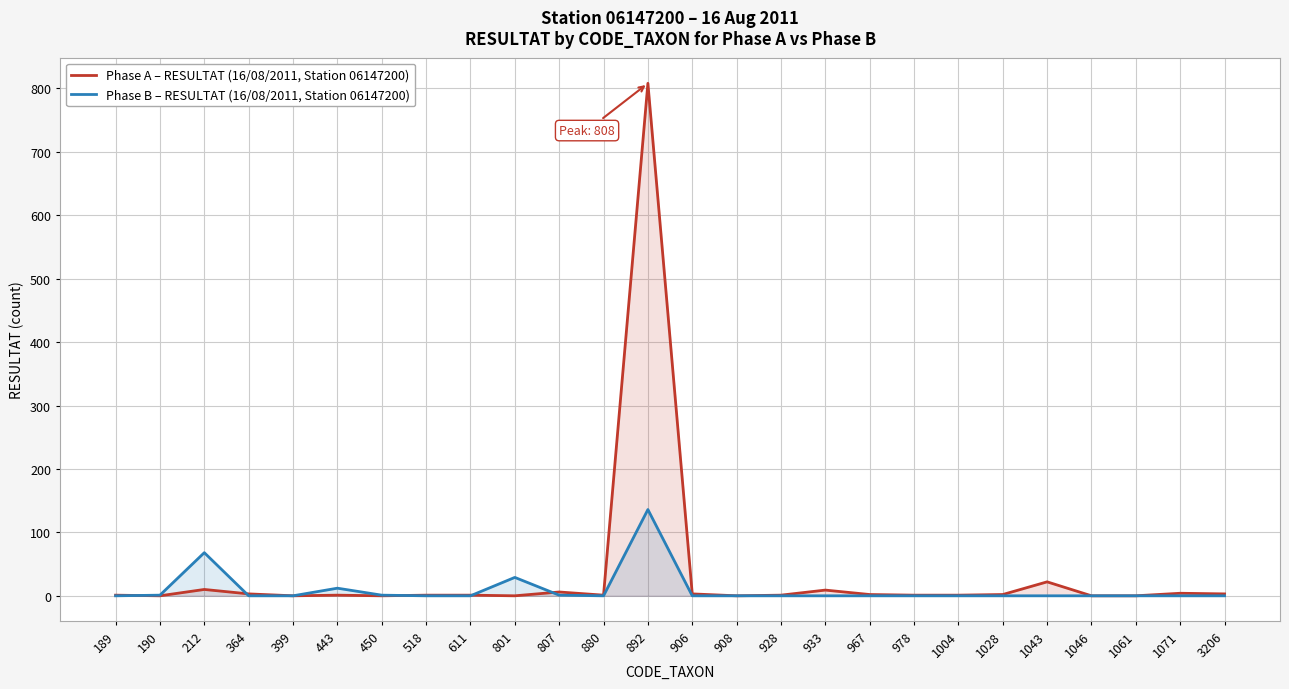

At which label does Phase A – RESULTAT (16/08/2011, Station 06147200) first exceed 1?

212